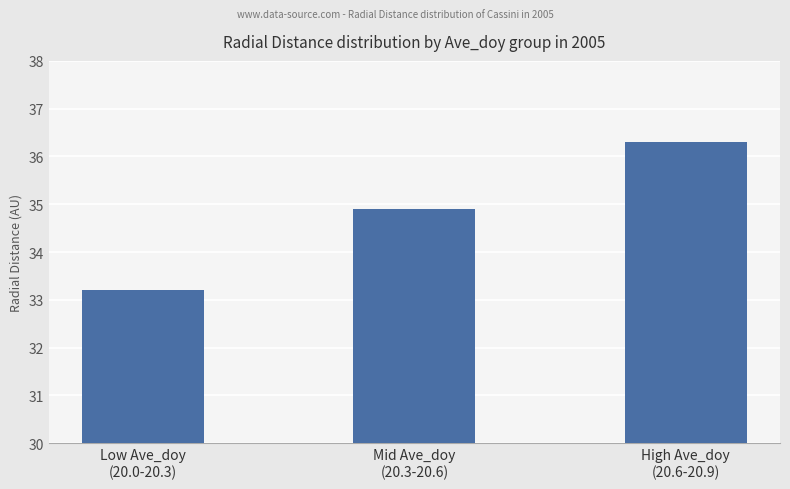

What is the label of the 1st bar from the right?

High Ave_doy
(20.6-20.9)